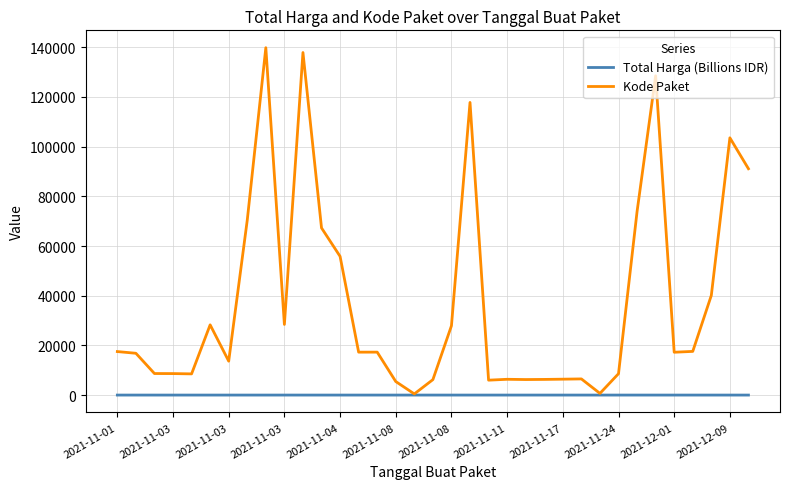

Rank the series by their average value, from lowest to highest.

Total Harga (Billions IDR), Kode Paket